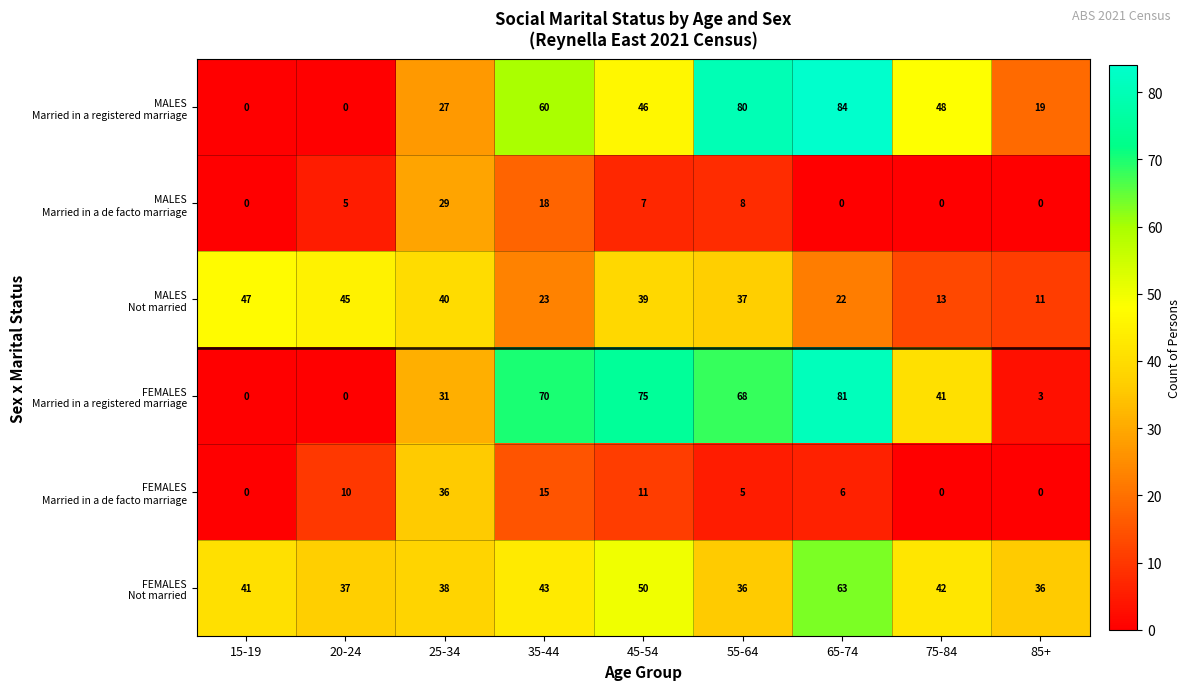

Which category has the highest value across all series?

65-74